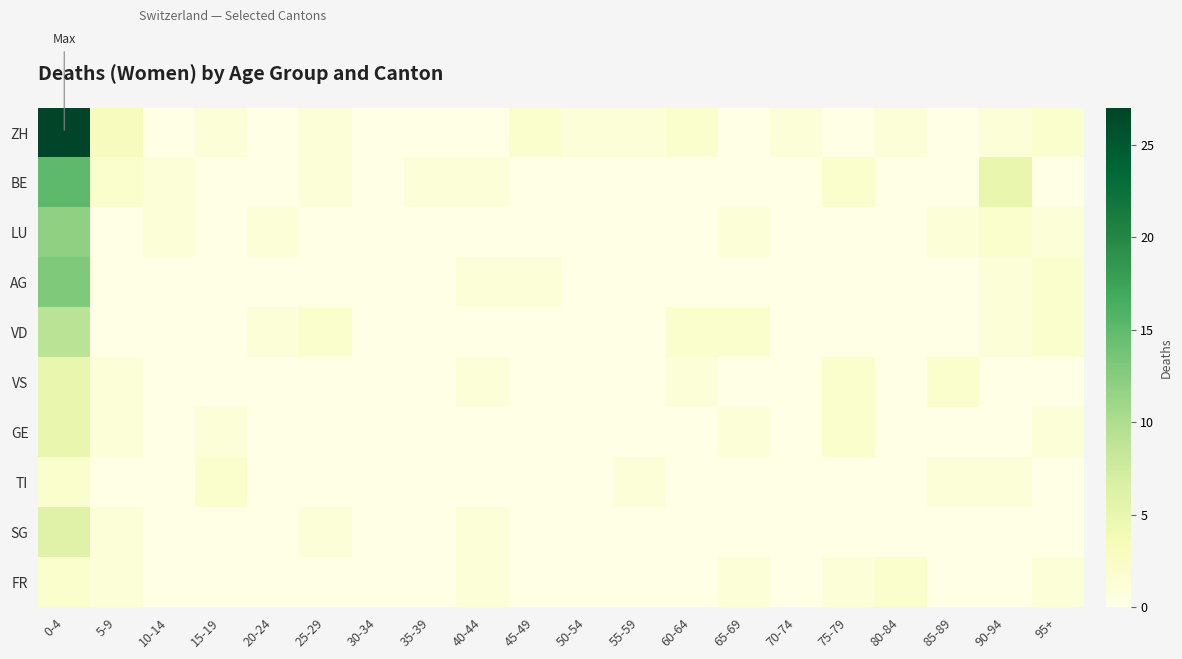

Which has a higher value, 35-39 or 80-84?

80-84